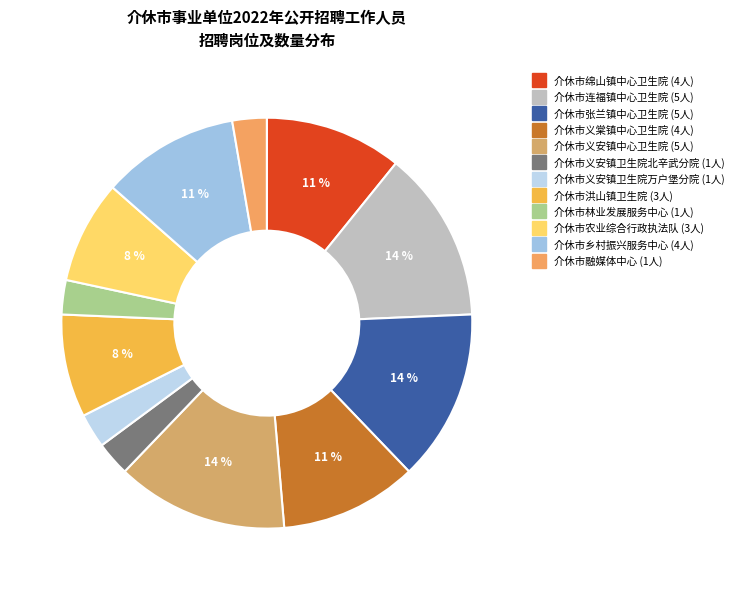

What percentage is the 介休市林业发展服务中心 slice, to the nearest percent?

3%